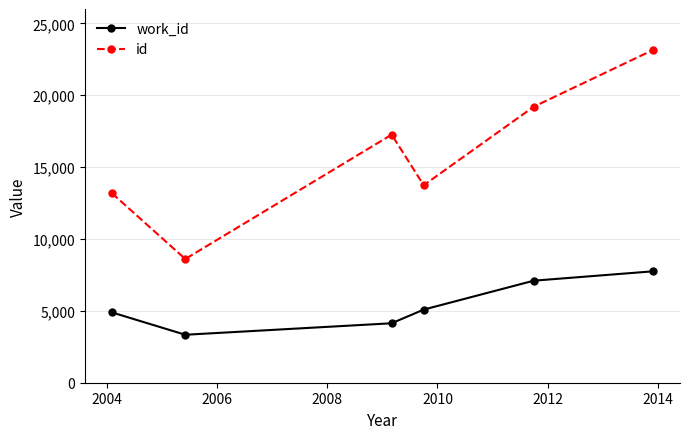

List the series in order of their peak value, lowest first.

work_id, id